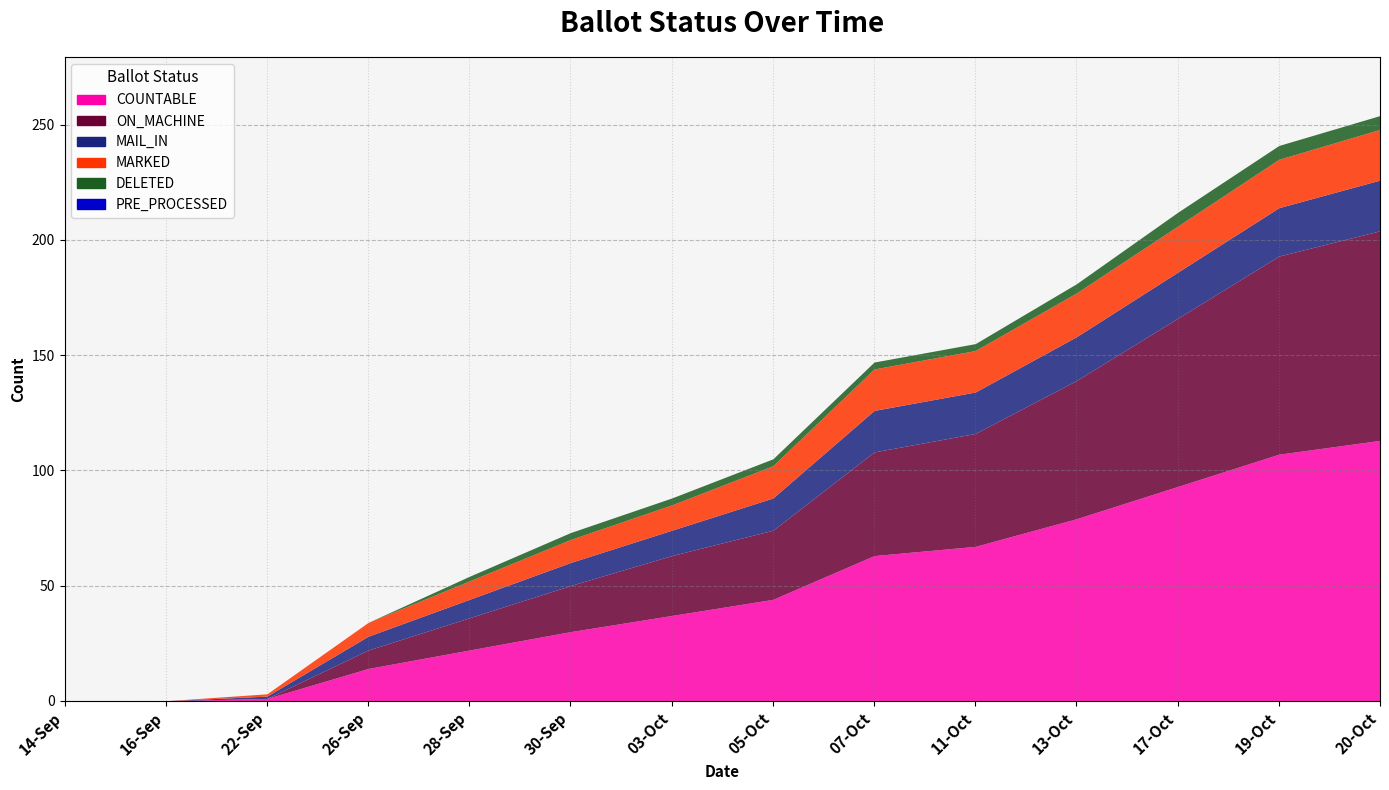

Is it true that COUNTABLE equals 44 at 05-Oct?

True